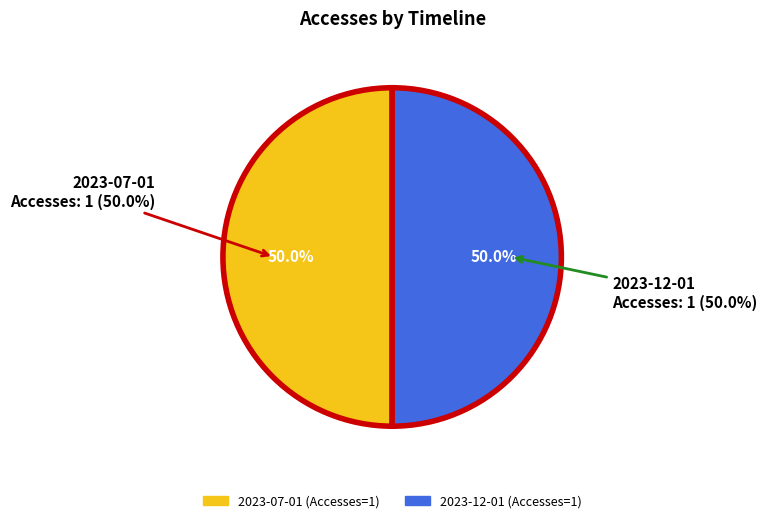

Is there a majority slice in this chart?

No